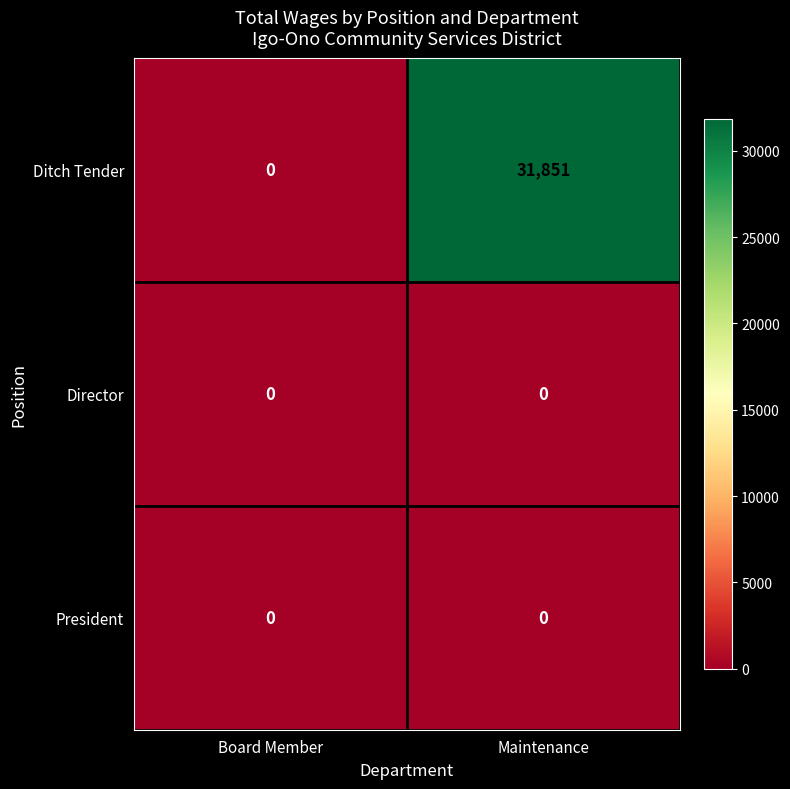

Reading right to left, list all the values displayed in this chart.

Ditch Tender: 31851	0
Director: 0	0
President: 0	0